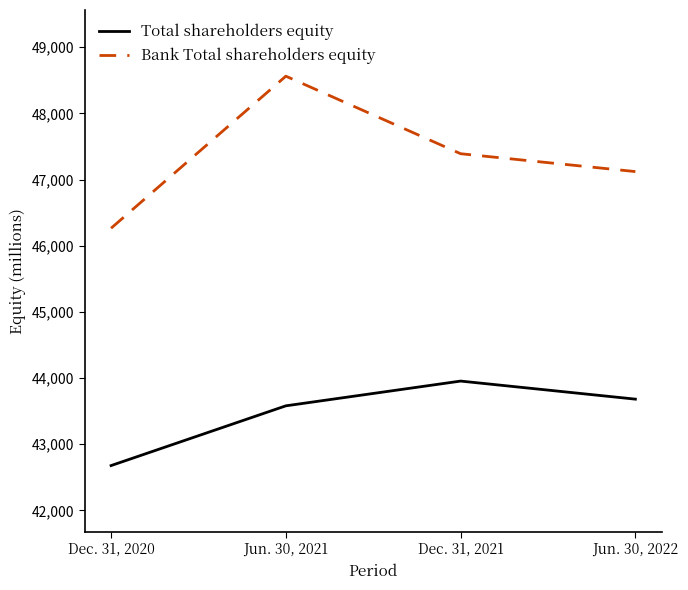

At which category does the chart reach its peak across all series?

Jun. 30, 2021